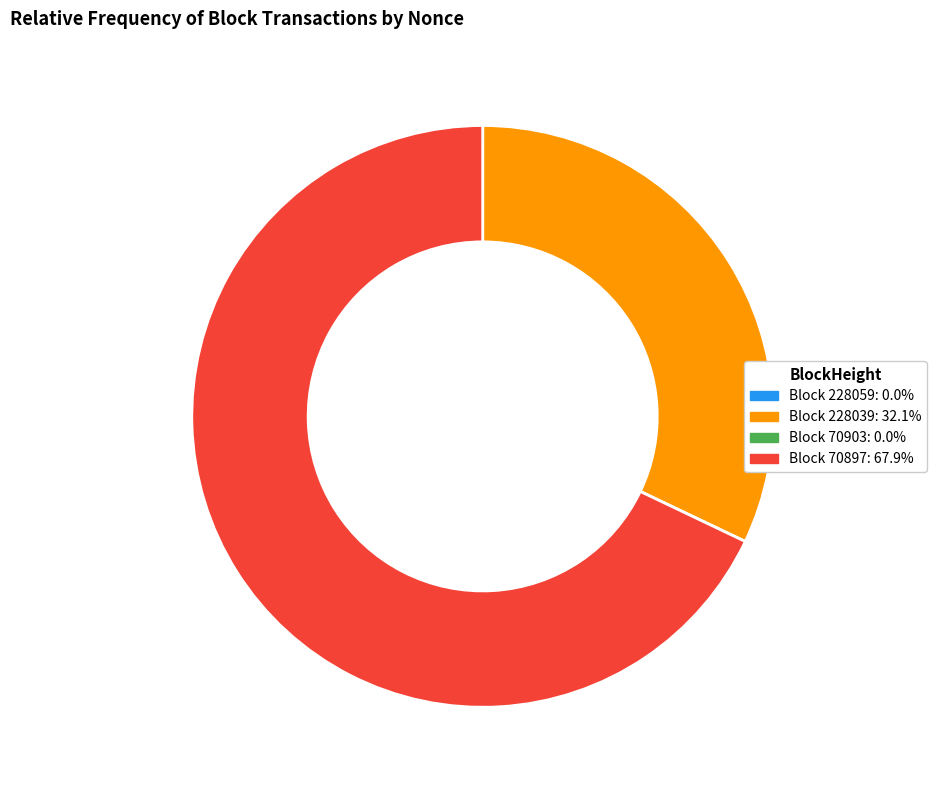

Is there a majority slice in this chart?

Yes